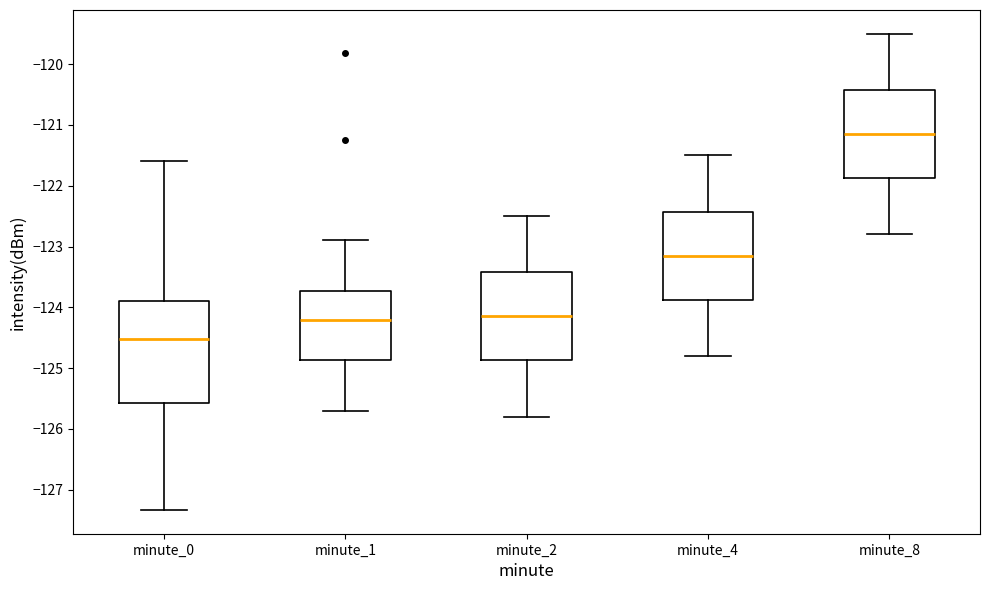

Reading left to right, transcribe this box plot: for each box, give where its median line is, the range the box spans, and where its two whiskers end, as read against the y-axis. The values are not printed on the chart, so give them approximately, as read against the axis.

minute_0: median -124.5, box -125.6 to -123.9, whiskers -127.3 to -121.6
minute_1: median -124.2, box -124.9 to -123.7, whiskers -125.7 to -122.9
minute_2: median -124.1, box -124.9 to -123.4, whiskers -125.8 to -122.5
minute_4: median -123.1, box -123.9 to -122.4, whiskers -124.8 to -121.5
minute_8: median -121.1, box -121.9 to -120.4, whiskers -122.8 to -119.5